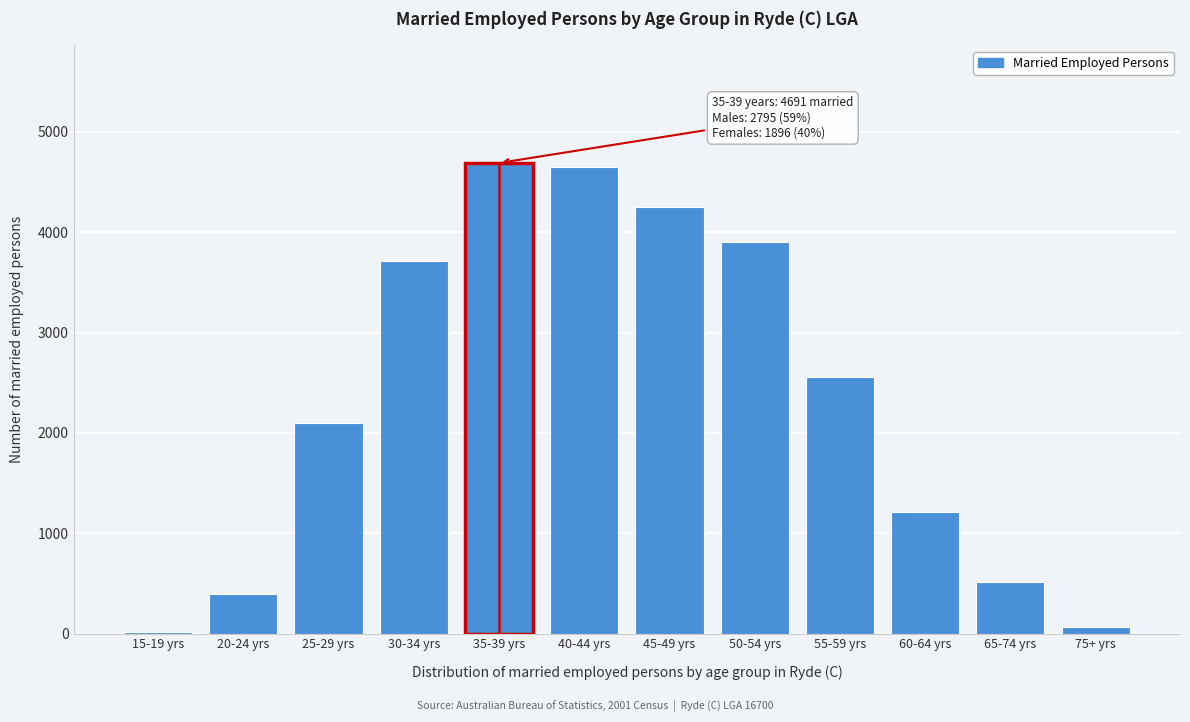

Reading left to right, list all the values displayed in this chart.

15-19 yrs=13	20-24 yrs=396	25-29 yrs=2100	30-34 yrs=3709	35-39 yrs=4691	40-44 yrs=4649	45-49 yrs=4251	50-54 yrs=3908	55-59 yrs=2555	60-64 yrs=1215	65-74 yrs=518	75+ yrs=67